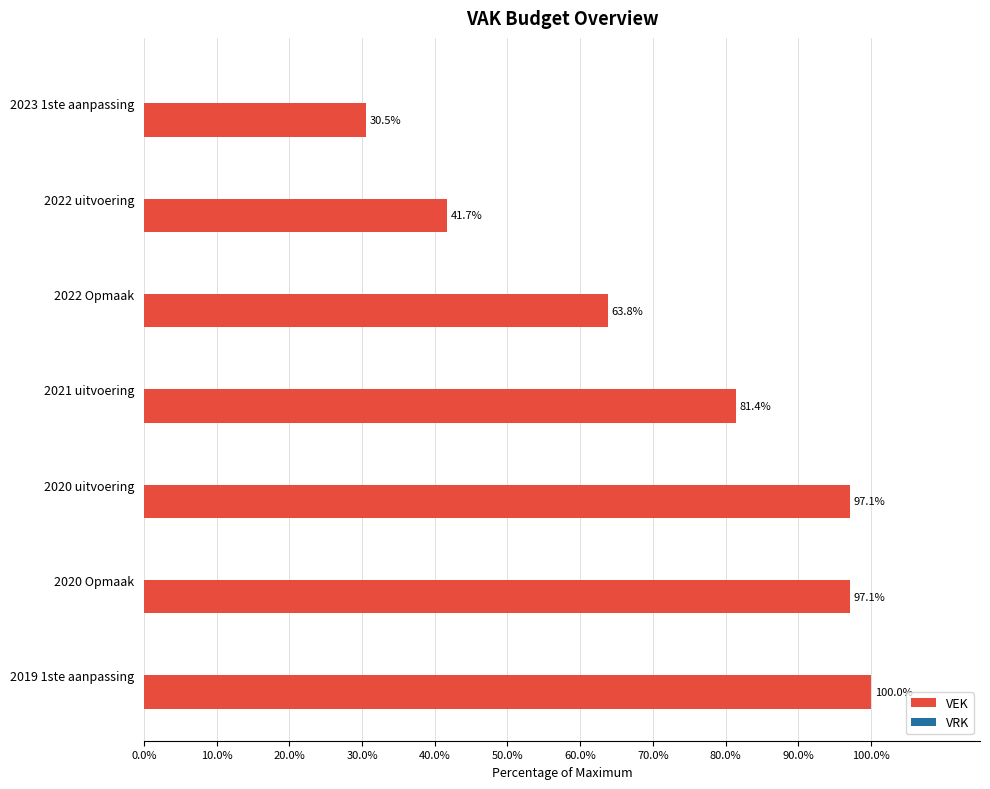

What is the change in value from 2022 uitvoering to 2022 Opmaak?

+22.1